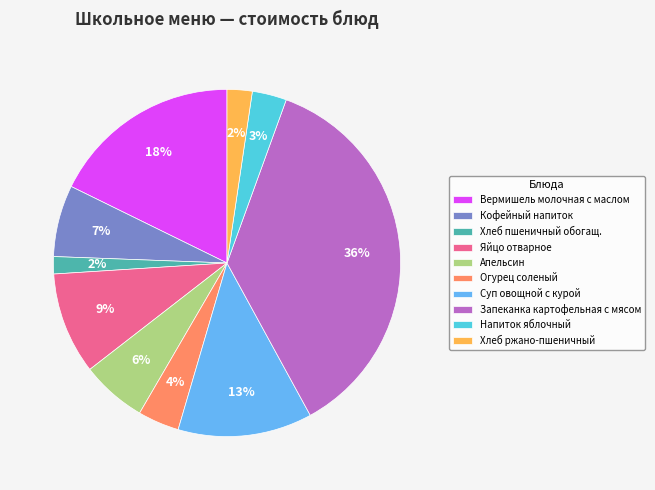

Which slice is the largest?

Запеканка картофельная с мясом